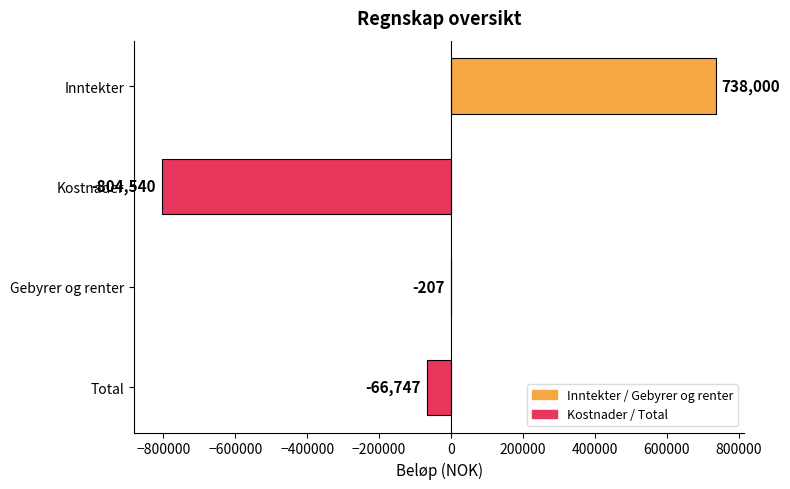

Where is the data nearest to the value -33269?

Gebyrer og renter